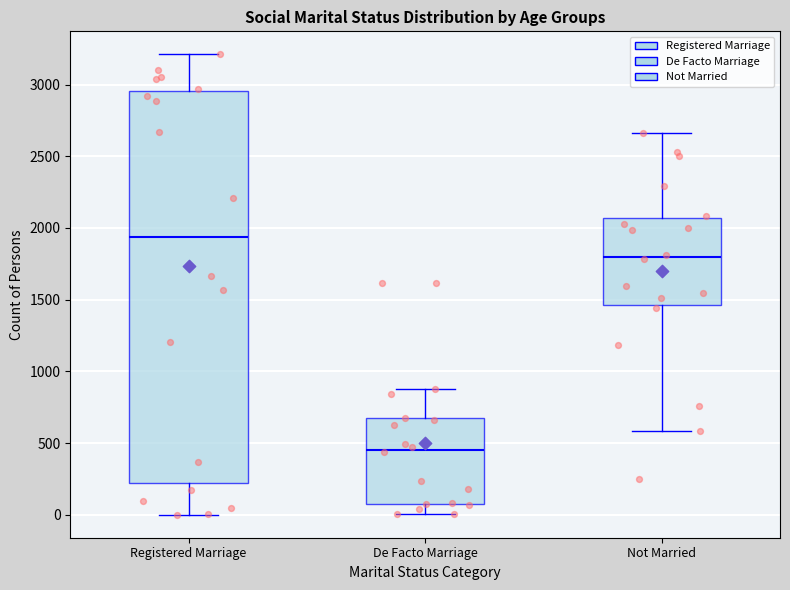

Where is the upper edge of the box for Not Married on the y-axis? The values are not printed on the chart, so give them approximately, as read against the axis.

2050